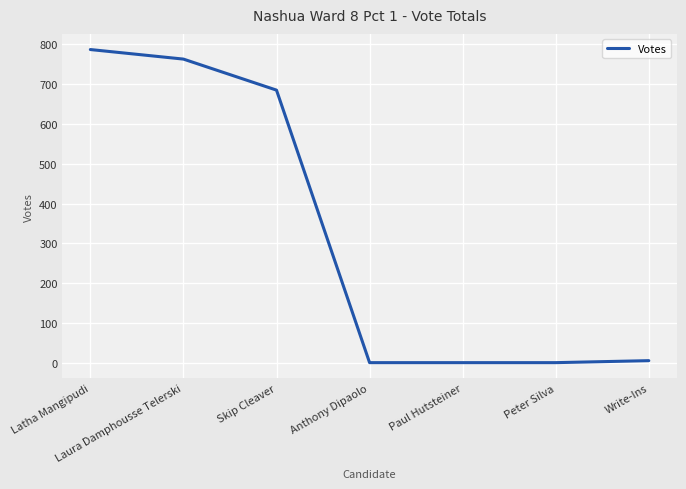

The chart shows a value of 0 at Anthony Dipaolo. True or false?

True